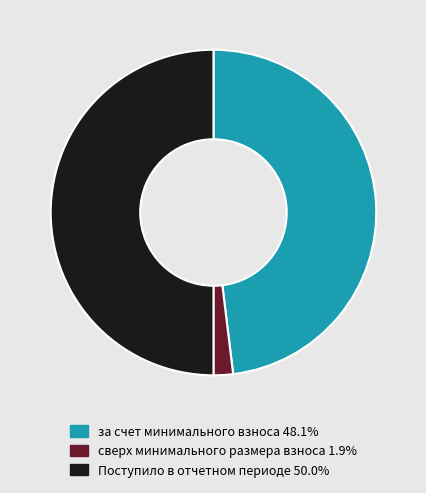

How many segments does this pie chart have?

3